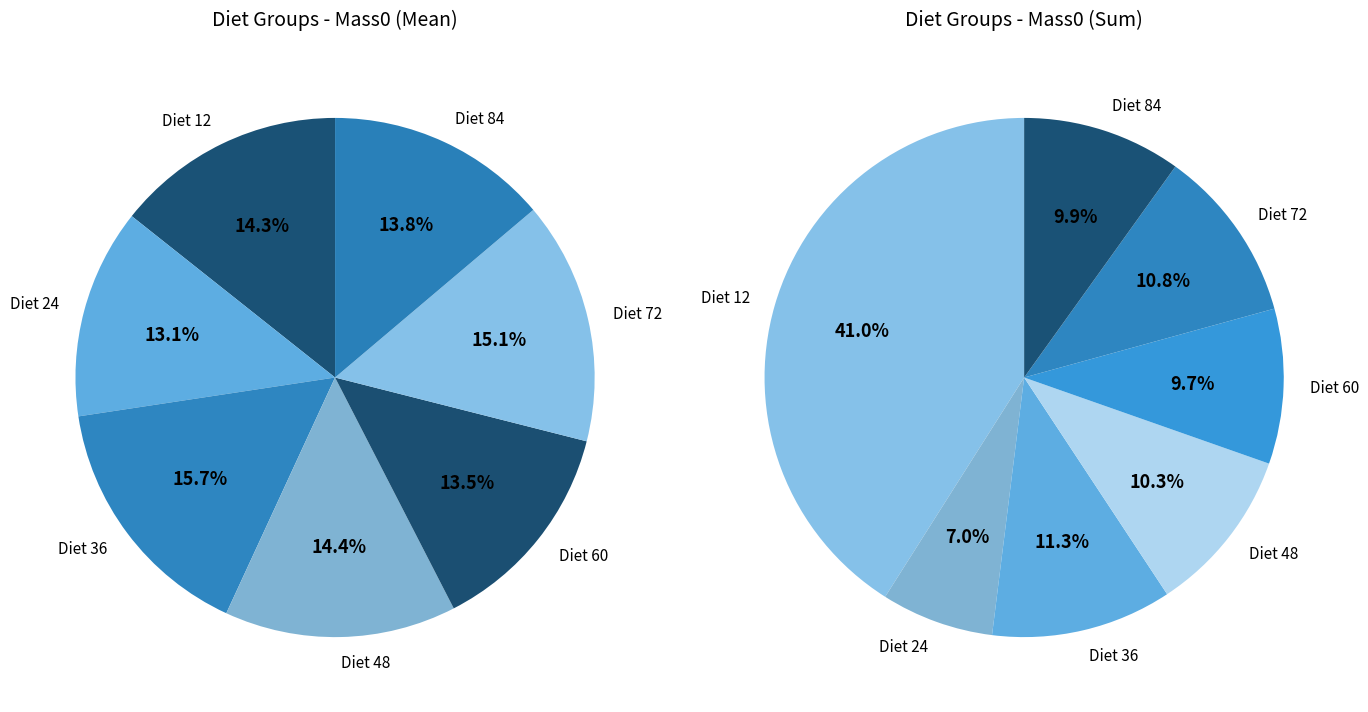

Count the number of slices in the pie.

7